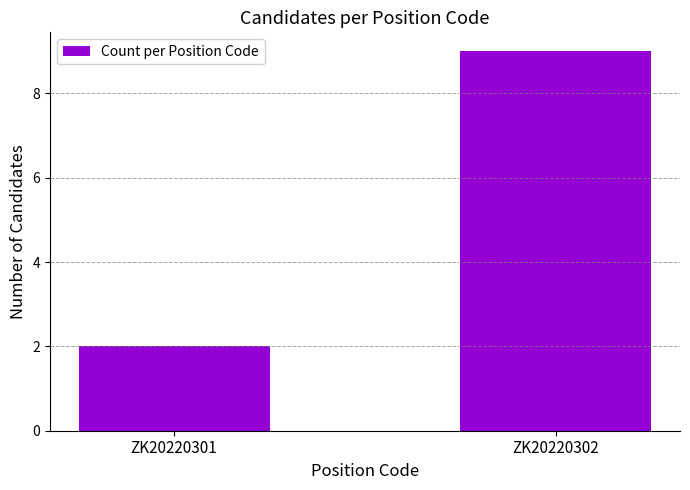

Reading left to right, transcribe all the data shown in this chart.

ZK20220301=2	ZK20220302=9